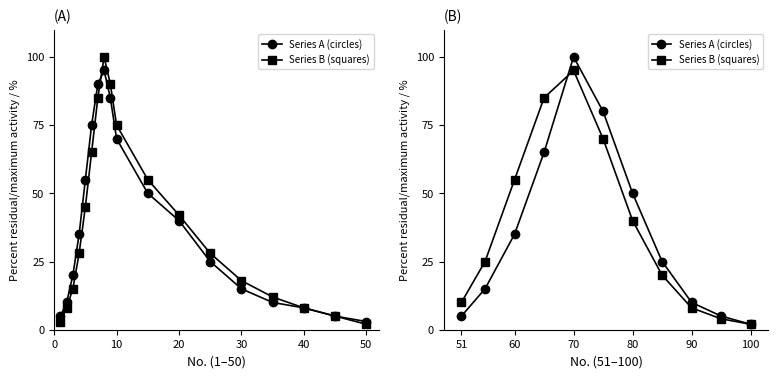

What is the difference between the second highest and minimum values in the Series B (squares) series?

83